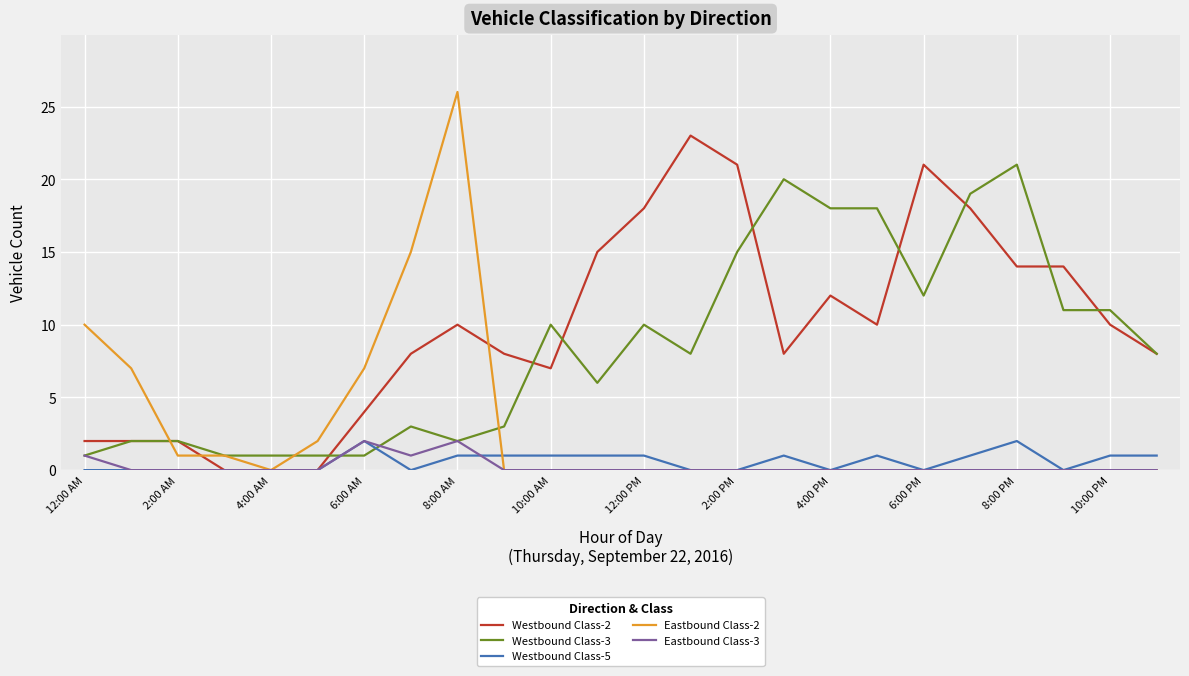

What is the difference between the maximum and second lowest values in the Eastbound Class-2 series?

26